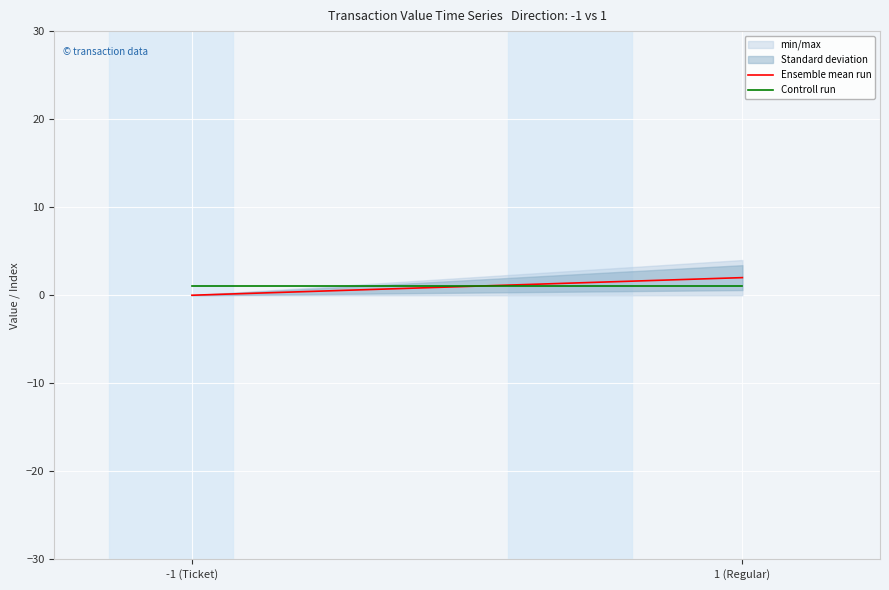

What position from the left is 1 (Regular)?

2